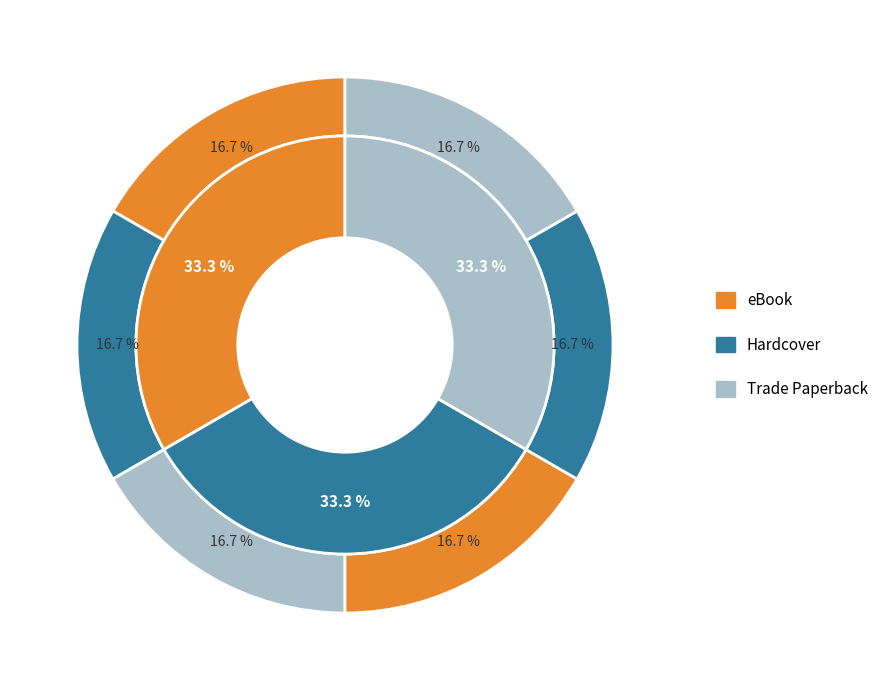

To the nearest percent, what is the combined percentage of Hardcover (Where) and eBook (Phineas)?

33%